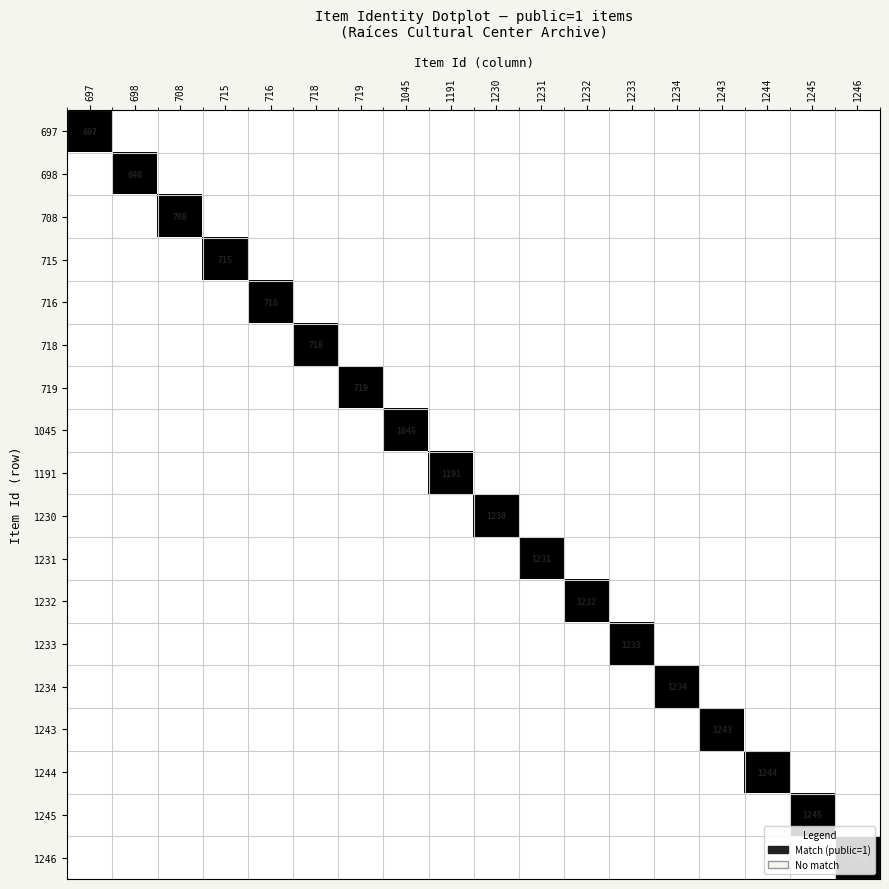

What is the total value across all series at 1232?

1